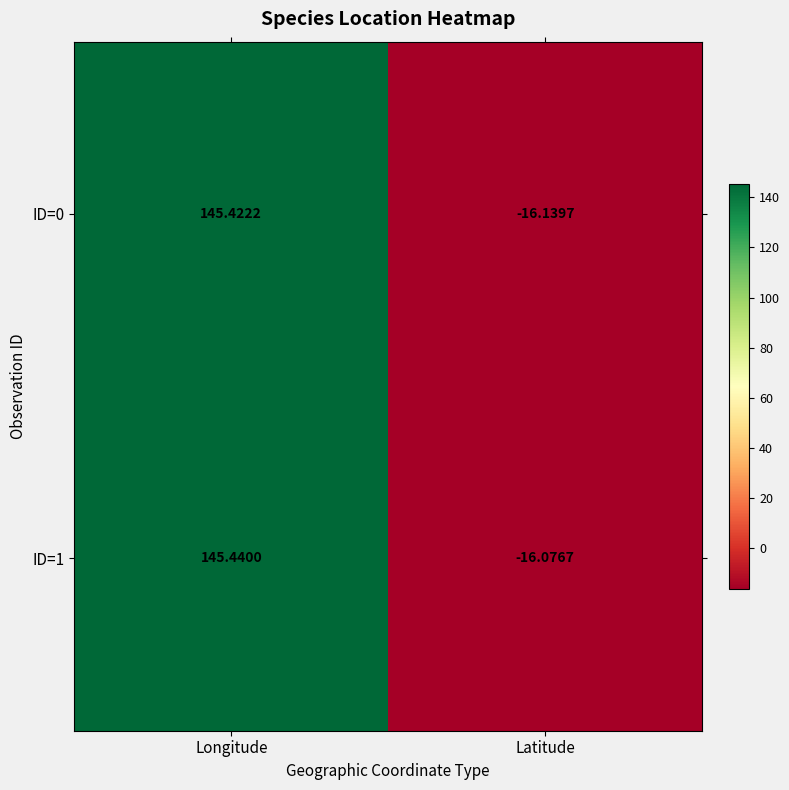

Which category has the highest value across all series?

Longitude